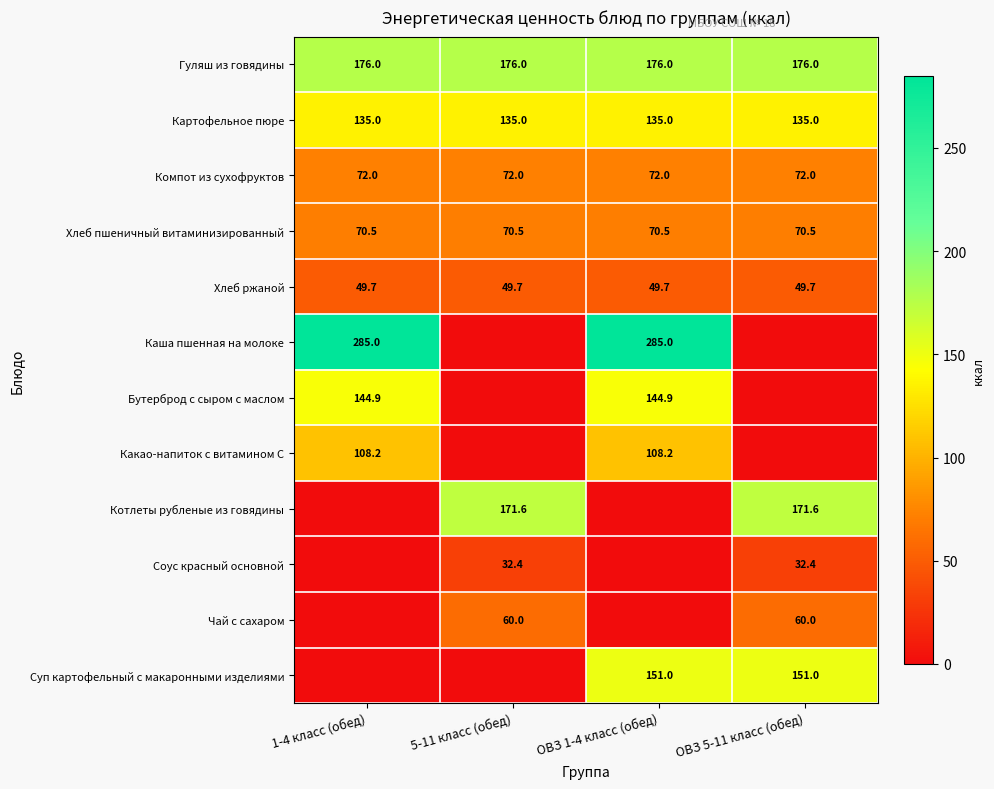

What is the highest value of the Картофельное пюре series?

135.0